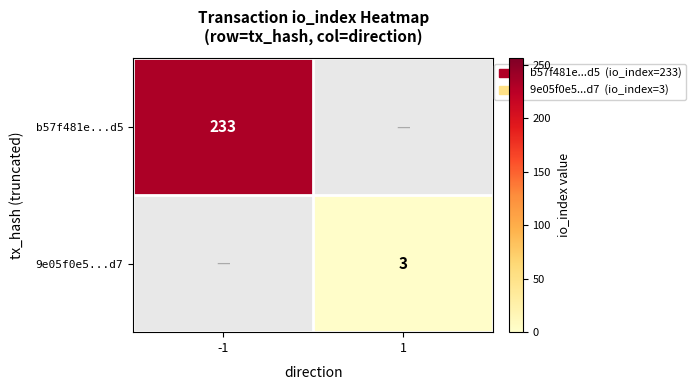

At how many categories does at least one series exceed 29?

1